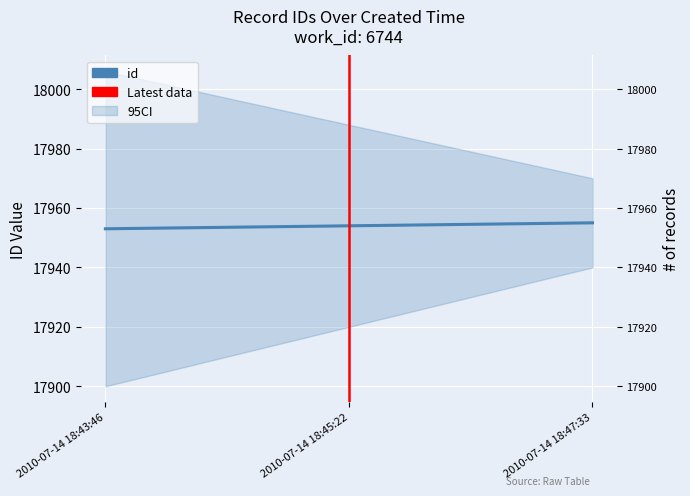

Where is the data nearest to the value 17954?

2010-07-14 18:45:22